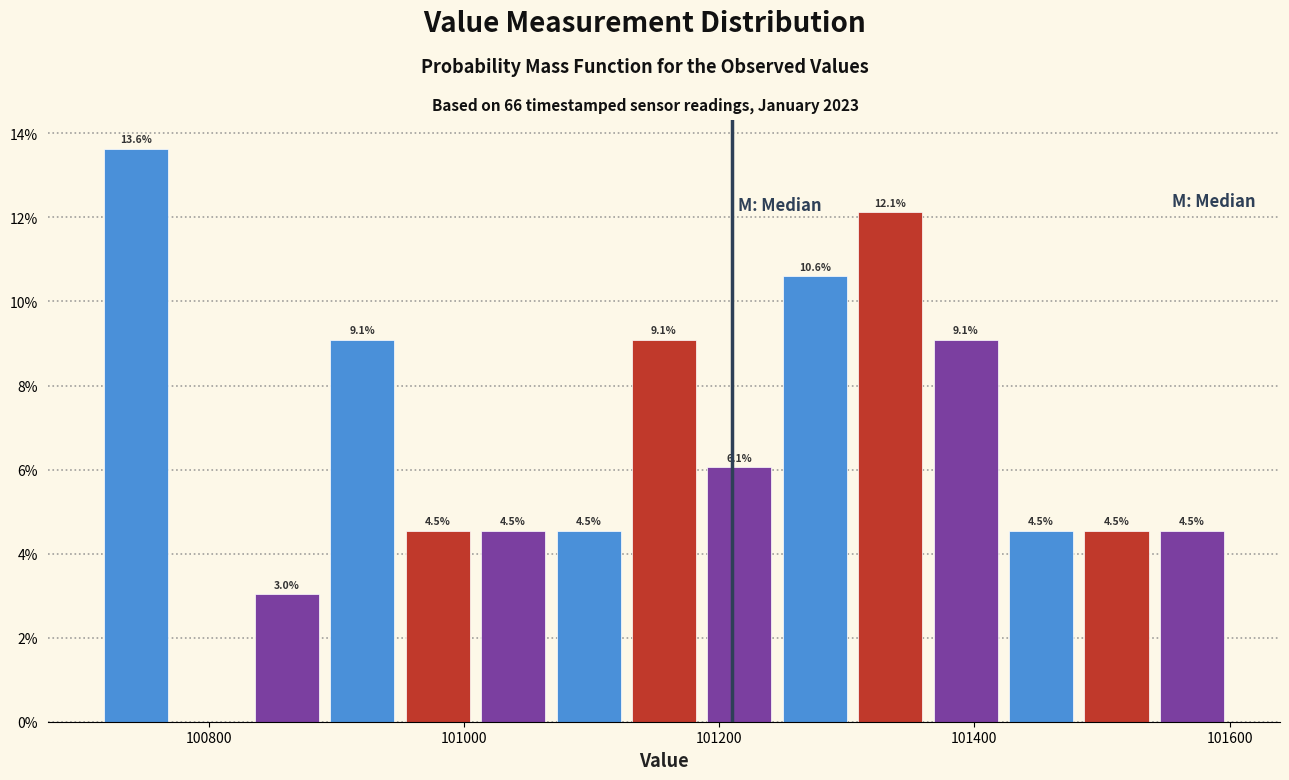

Around what value on the x-axis is the tallest bar? Give the approximate position of its centre, as read against the axis.

100740